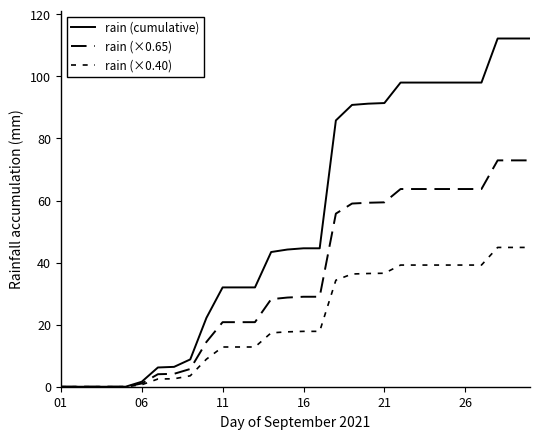

How many lines are shown in the chart?

3